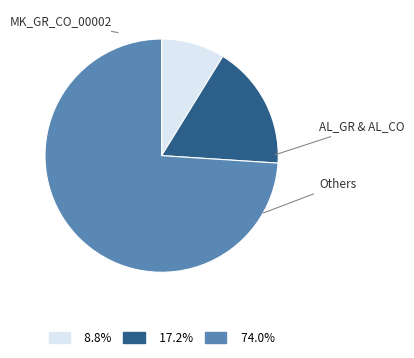

Is there a majority slice in this chart?

Yes